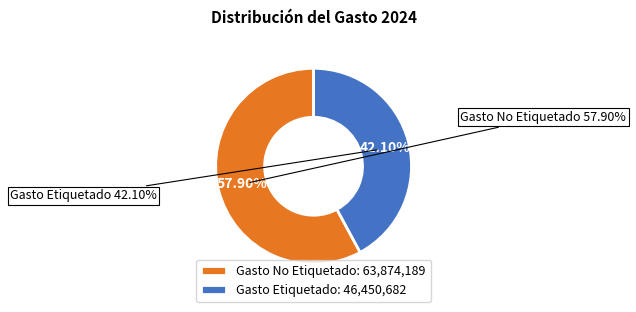

How many slices are in this pie chart?

2